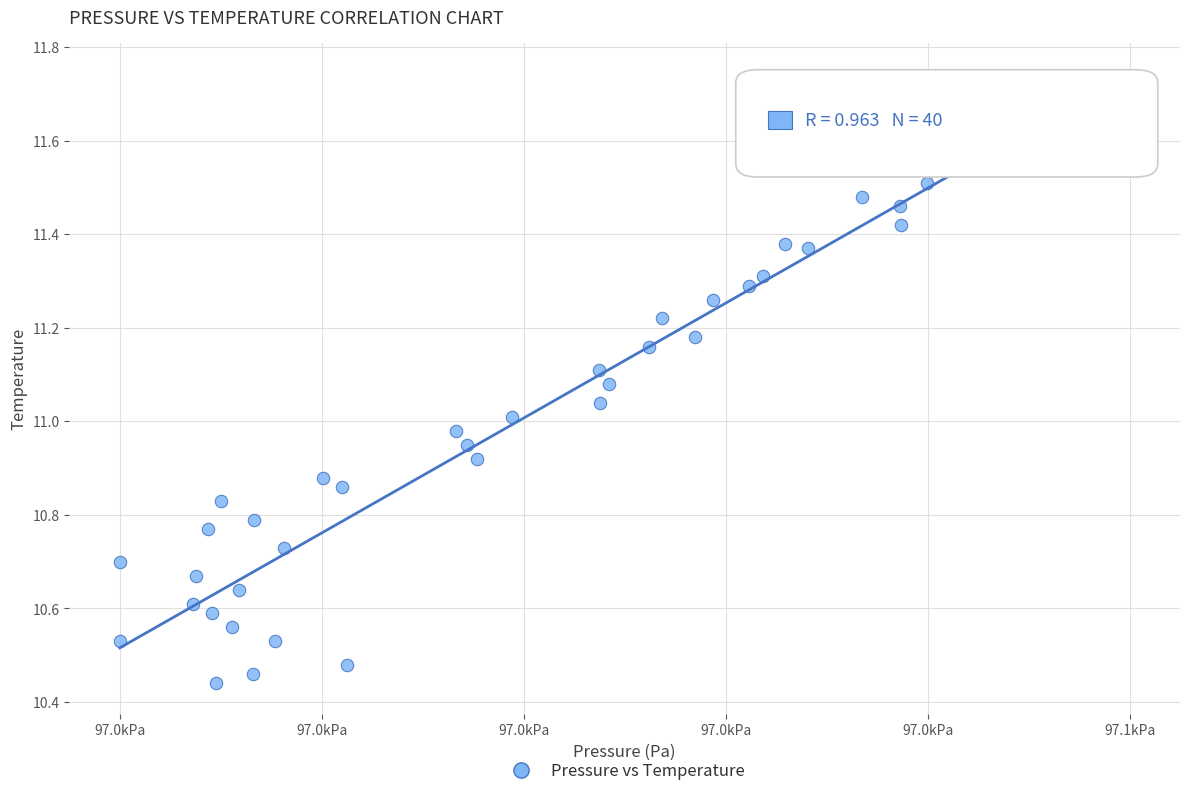

What is the range of X values (max minus min)?

85.3